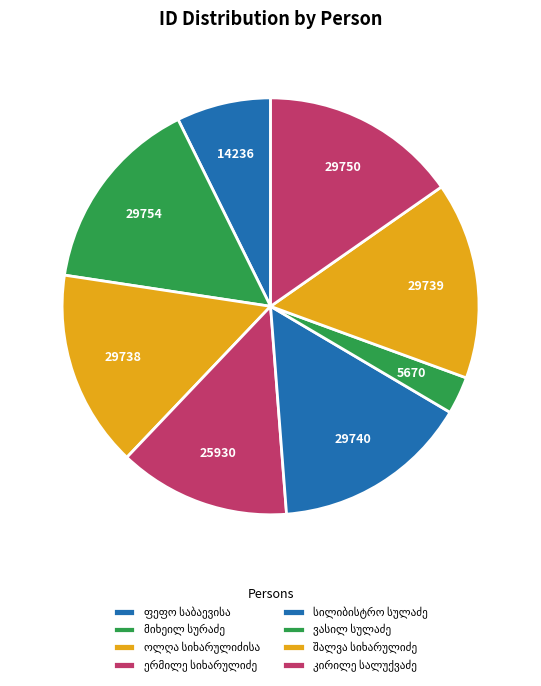

True or false: ოლღა სიხარულიძისა accounts for 26% of the total.

False